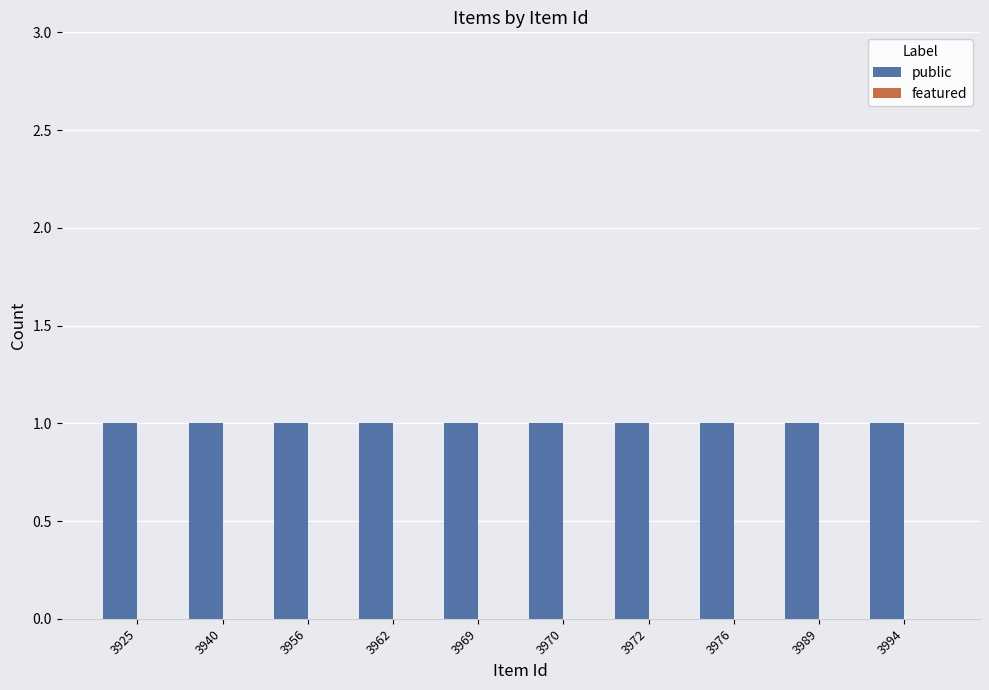

Reading left to right, list all the values displayed in this chart.

public: 3925=1	3940=1	3956=1	3962=1	3969=1	3970=1	3972=1	3976=1	3989=1	3994=1
featured: 3925=0	3940=0	3956=0	3962=0	3969=0	3970=0	3972=0	3976=0	3989=0	3994=0